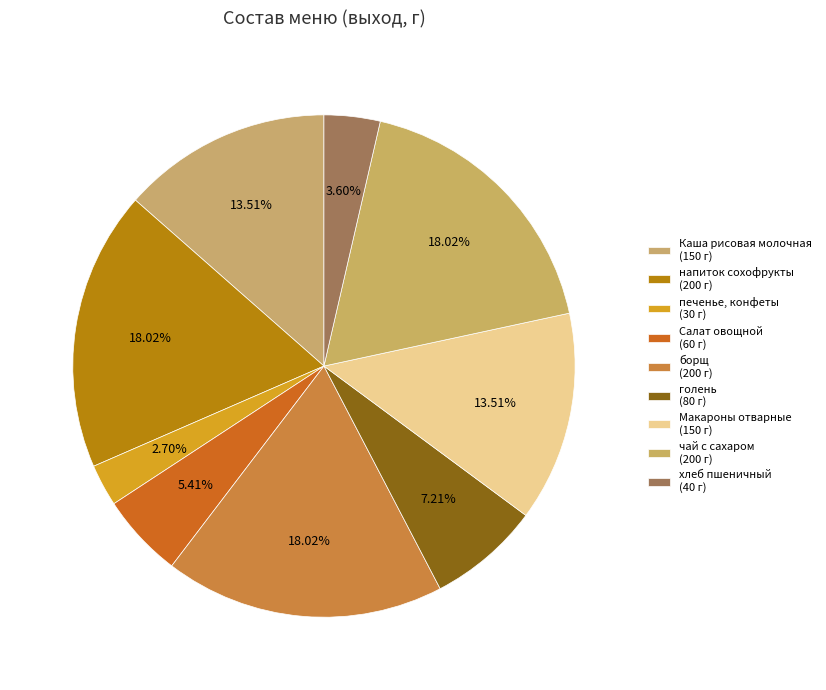

How many segments does this pie chart have?

9